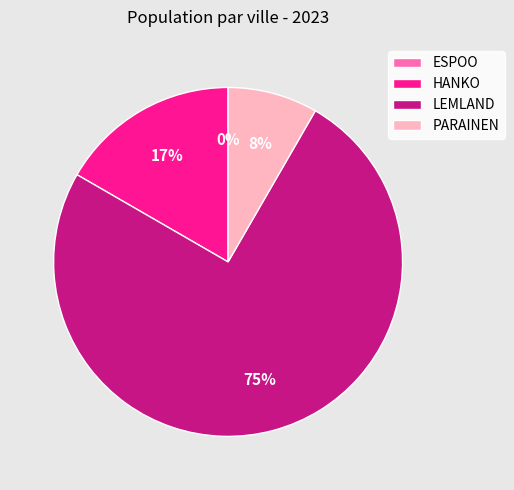

Approximately how many times larger is the value at LEMLAND compared to HANKO?

4.5